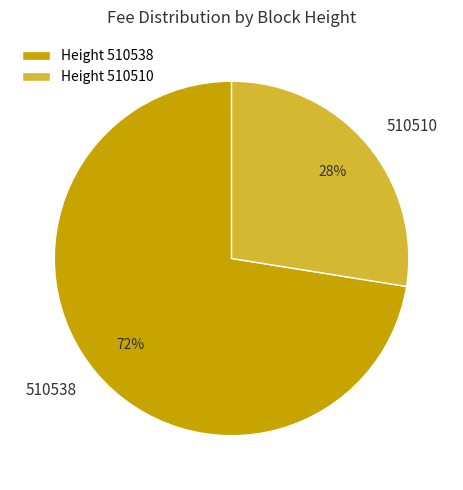

To the nearest percent, what is the average slice percentage?

50%